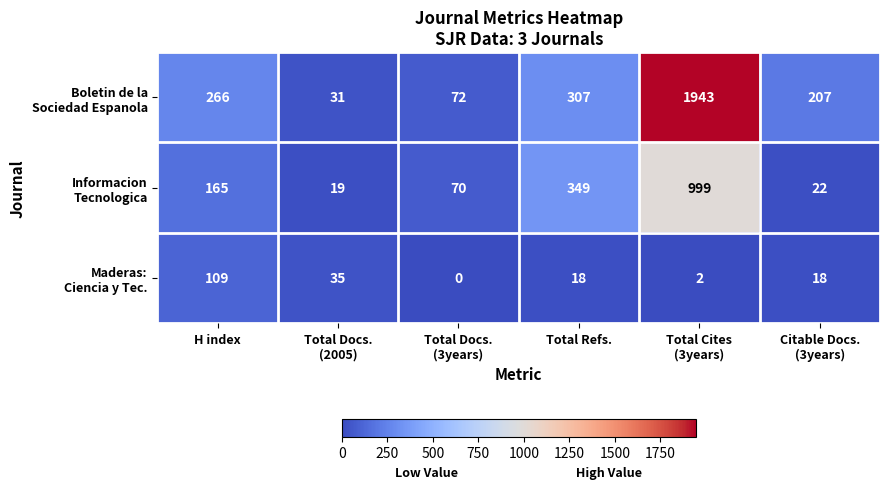

What is the total value across all series at H index?

540